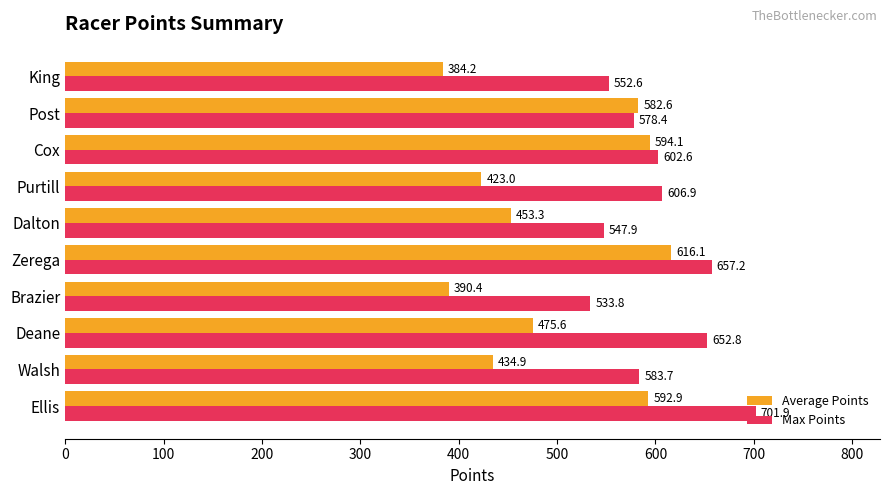

What is the lowest value of the Average Points series?

384.2